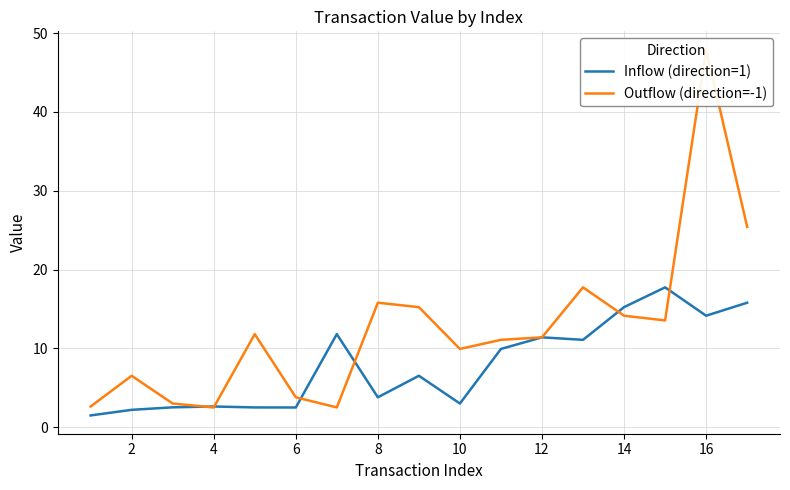

True or false: Inflow (direction=1) has a value of 3.9 at 2.

False